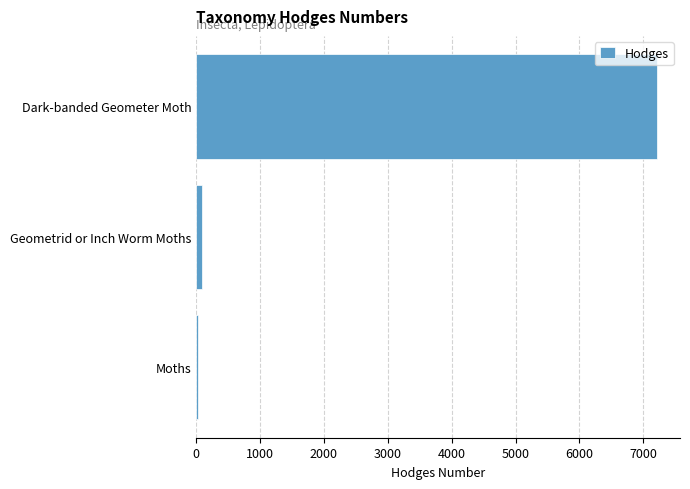

Reading bottom to top, extract all data points from this chart.

29.0	91.3	7214.0